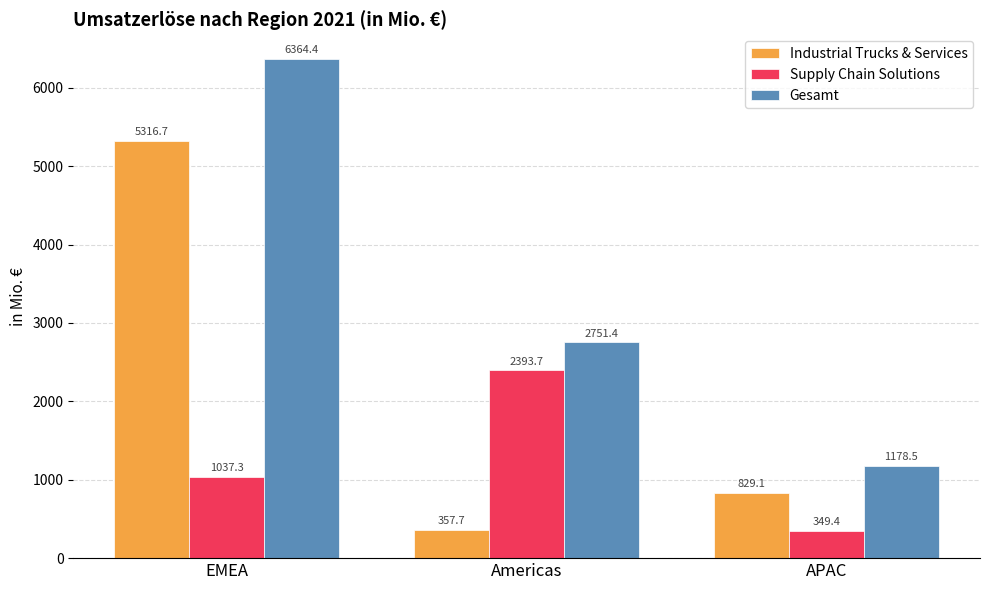

The Supply Chain Solutions series shows 1454.6 at Americas. True or false?

False